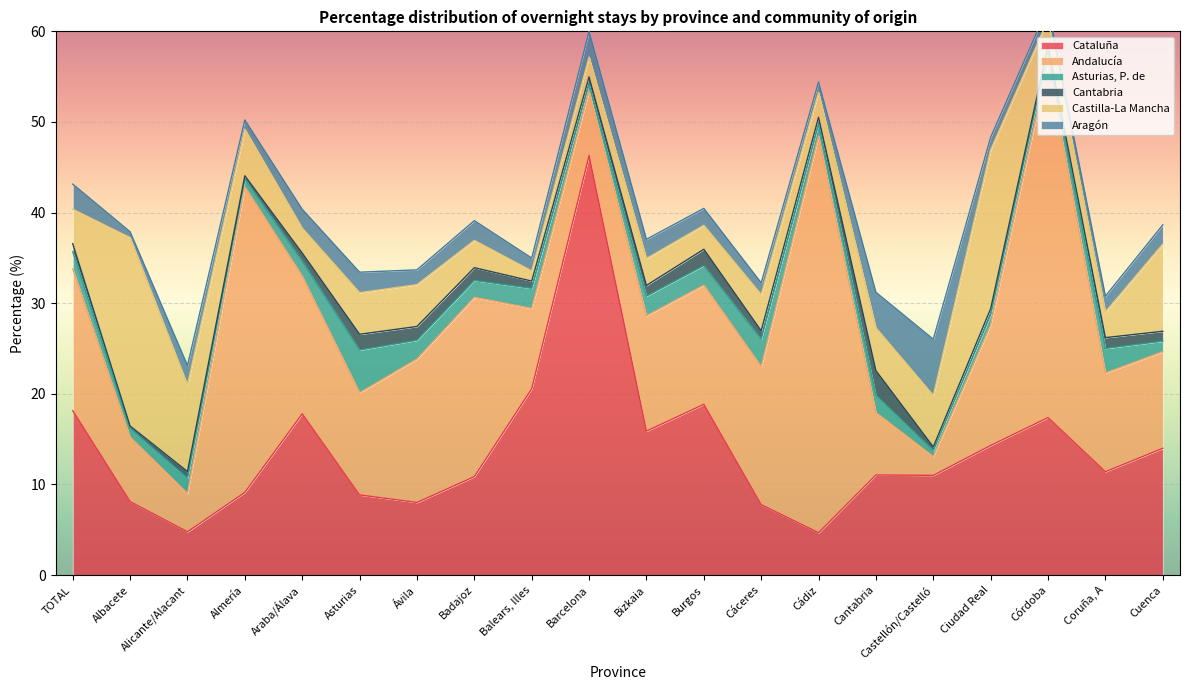

Reading left to right, transcribe all the data shown in this chart.

Cataluña: 18.1	8.1	4.8	9.1	17.8	8.8	8.0	10.9	20.6	46.3	15.9	18.8	7.8	4.7	11.0	11.0	14.3	17.4	11.4	14.0
Andalucía: 15.7	7.1	4.2	33.7	15.2	11.3	15.8	19.8	8.9	7.1	12.7	13.2	15.2	43.8	6.9	2.1	13.3	39.1	10.9	10.7
Asturias, P. de: 1.9	1.0	1.7	0.9	1.6	4.7	2.1	1.9	2.2	0.8	2.2	2.2	3.0	1.3	1.9	0.7	1.1	1.4	2.7	1.2
Cantabria: 0.9	0.3	0.7	0.4	0.9	1.7	1.5	1.4	0.8	0.8	1.2	1.8	0.9	0.8	2.7	0.4	0.7	0.5	1.2	1.1
Castilla-La Mancha: 3.8	20.8	9.6	5.1	2.8	4.6	4.6	3.0	1.1	2.2	3.0	2.6	4.0	2.7	4.7	5.7	17.5	2.9	2.8	9.6
Aragón: 2.8	0.7	2.1	1.0	2.1	2.3	1.6	2.2	1.4	2.8	2.1	1.9	1.3	1.2	3.9	6.2	1.4	1.4	1.7	2.1